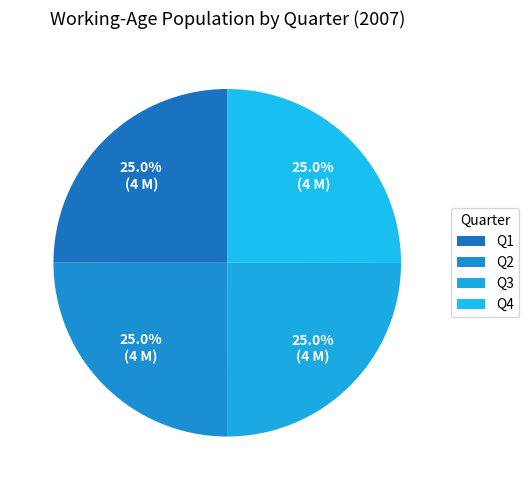

To the nearest percent, what portion does Q3 represent?

25%